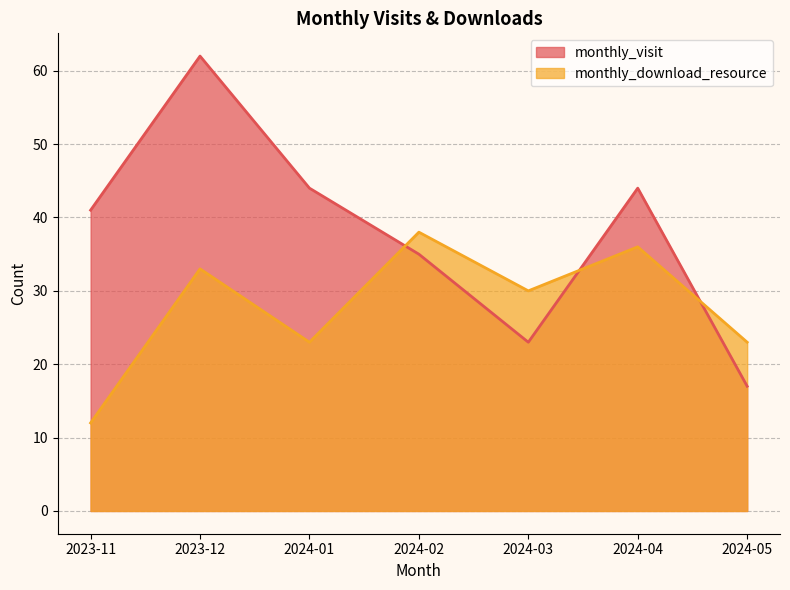

Reading left to right, what are all the values shown in this chart?

monthly_visit: 2023-11=41	2023-12=62	2024-01=44	2024-02=35	2024-03=23	2024-04=44	2024-05=17
monthly_download_resource: 2023-11=12	2023-12=33	2024-01=23	2024-02=38	2024-03=30	2024-04=36	2024-05=23